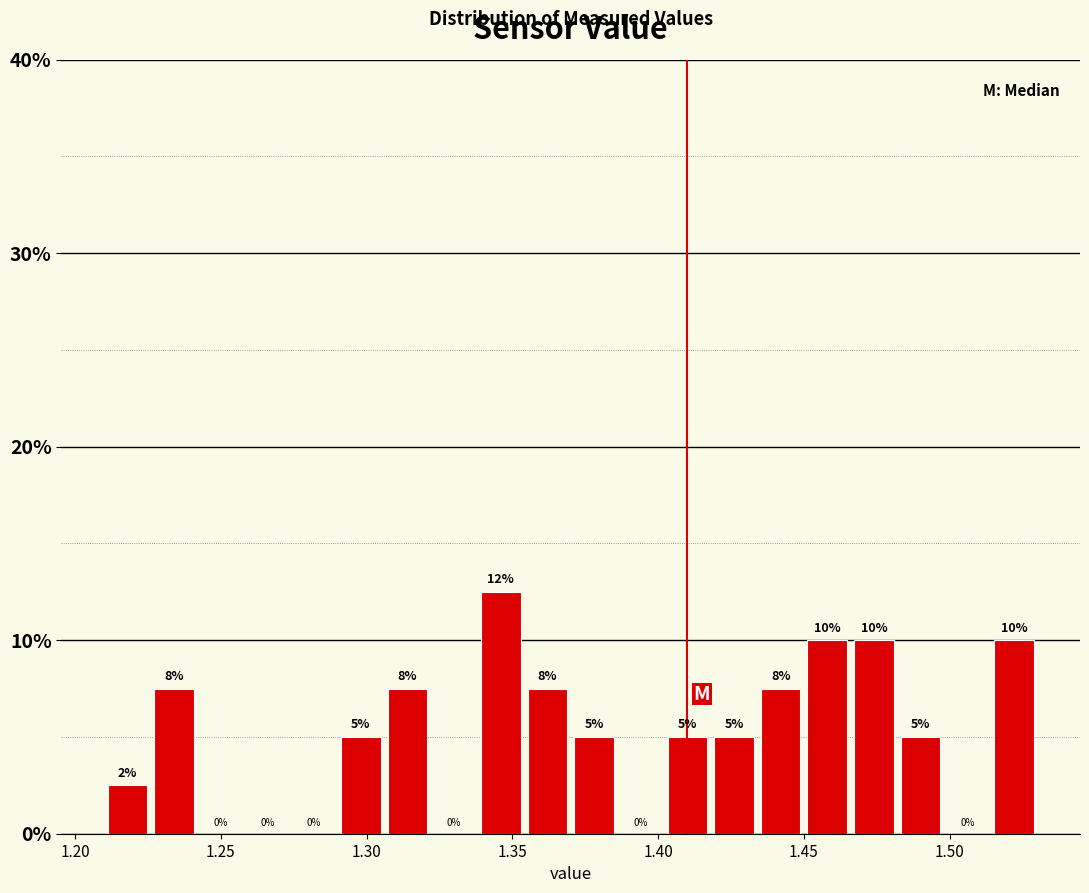

Around what value on the x-axis is the tallest bar? Give the approximate position of its centre, as read against the axis.

1.345